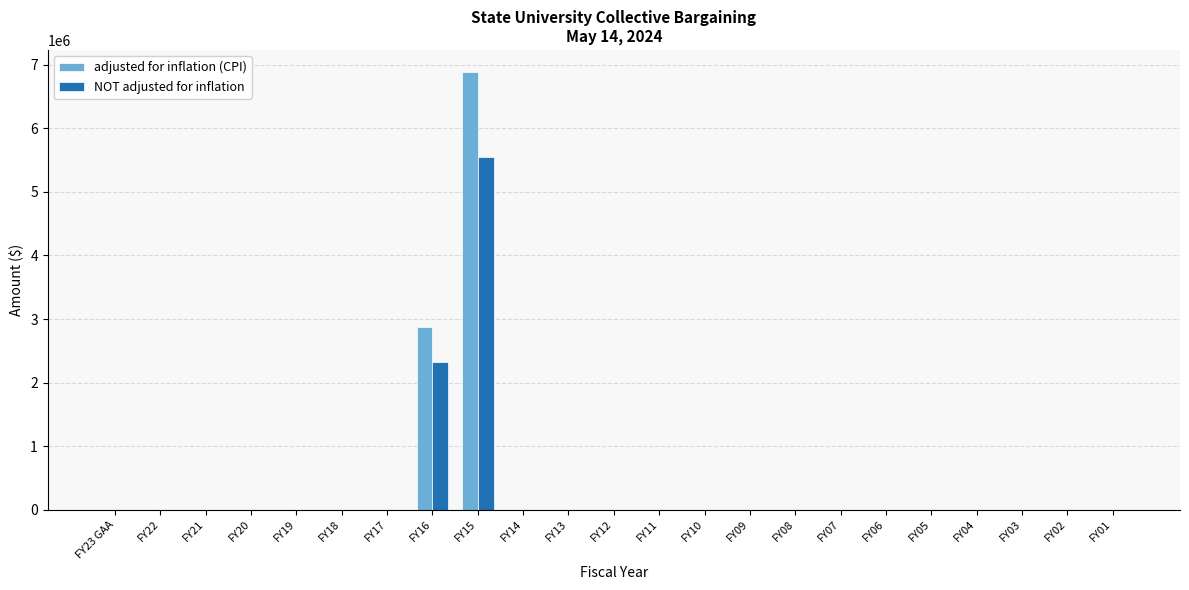

At which label is NOT adjusted for inflation closest to 2775612?

FY16